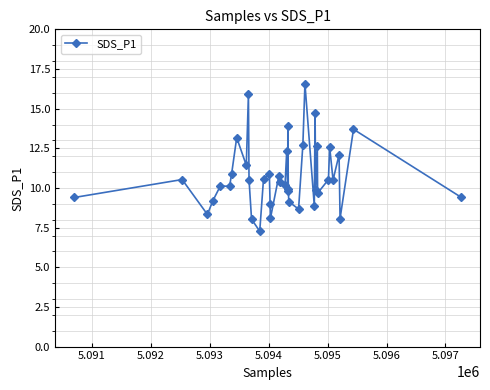

What is the maximum value shown in the chart?

16.6